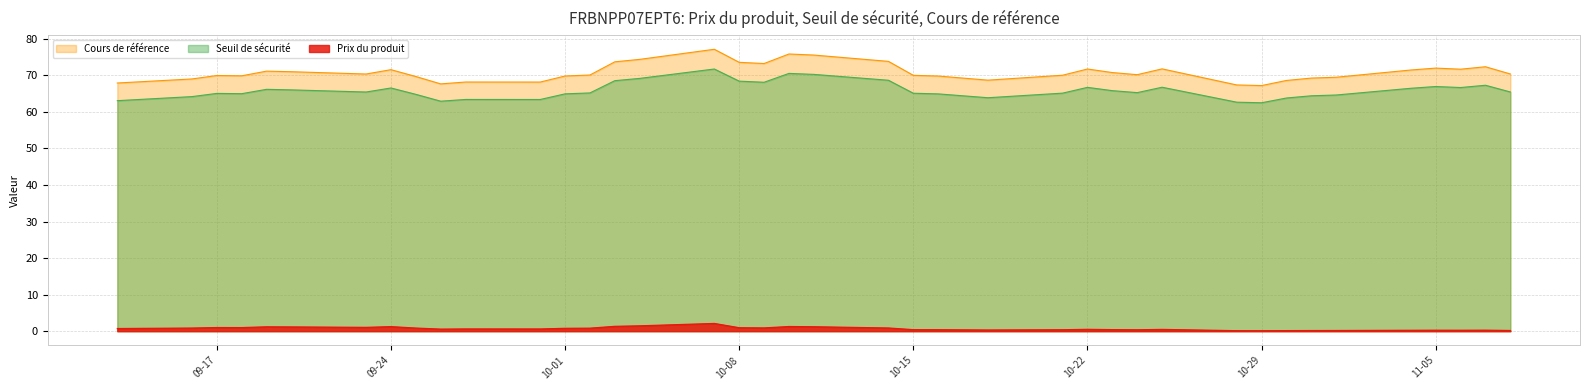

What is the difference between the maximum and minimum values in the Seuil de sécurité series?

9.2